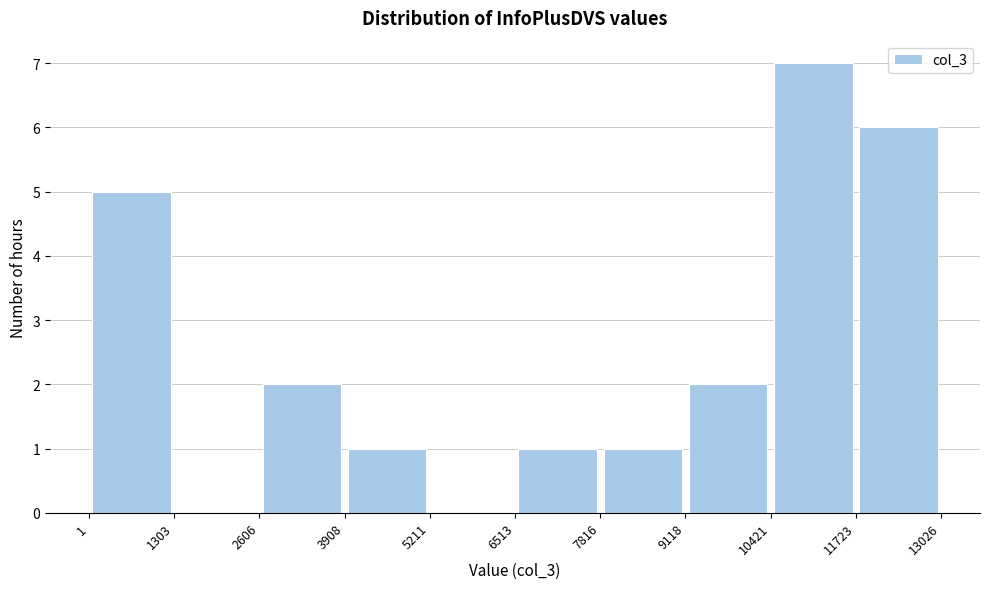

Reading left to right, transcribe this chart: for each bar, give the range it covers on the x-axis and its height. The values are not printed on the chart, so give them approximately, as read against the axis.

1 to 1303: 5
1303 to 2606: 0
2606 to 3908: 2
3908 to 5211: 1
5211 to 6513: 0
6513 to 7816: 1
7816 to 9118: 1
9118 to 10421: 2
10421 to 11723: 7
11723 to 13026: 6